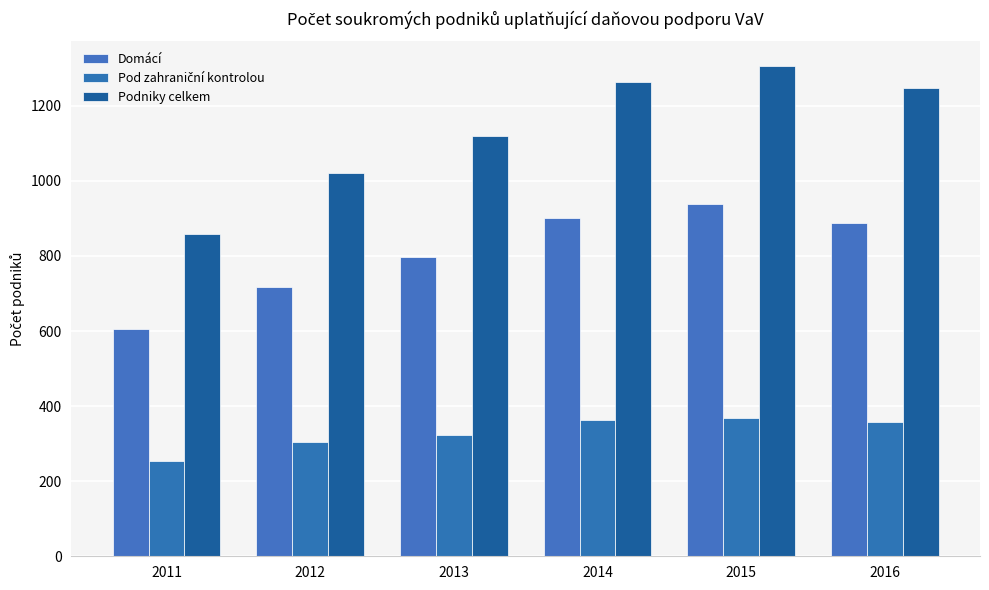

What is the minimum value shown in the chart?

253